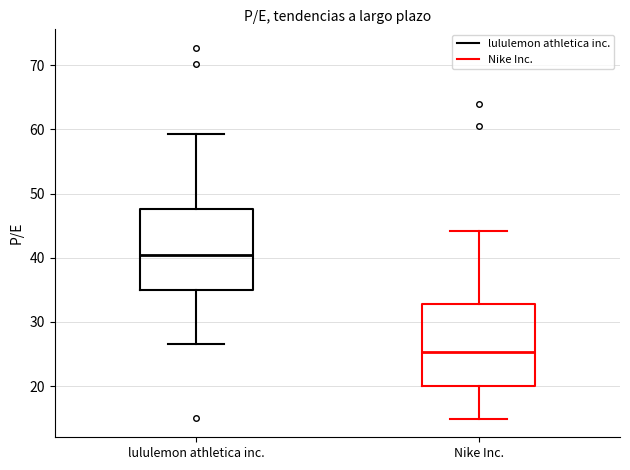

Reading left to right, read every box against the y-axis: the position of its median line, the range the box covers, and the ends of its whiskers. The values are not printed on the chart, so give them approximately, as read against the axis.

lululemon athletica inc.: median 40, box 35 to 48, whiskers 27 to 59
Nike Inc.: median 25, box 20 to 33, whiskers 15 to 44